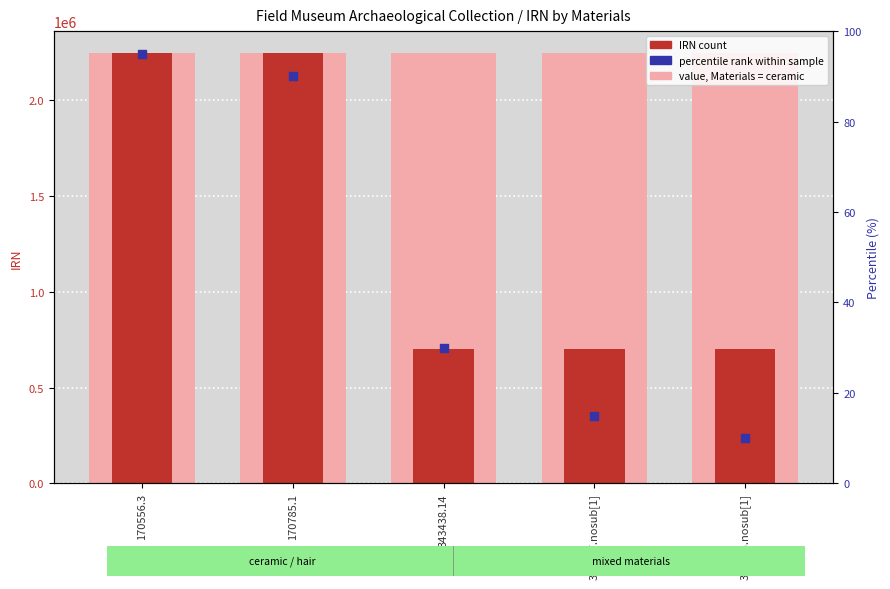

Is the value of IRN count at 357343.nosub[1] greater than the value of percentile rank at 356717.nosub[1]?

Yes